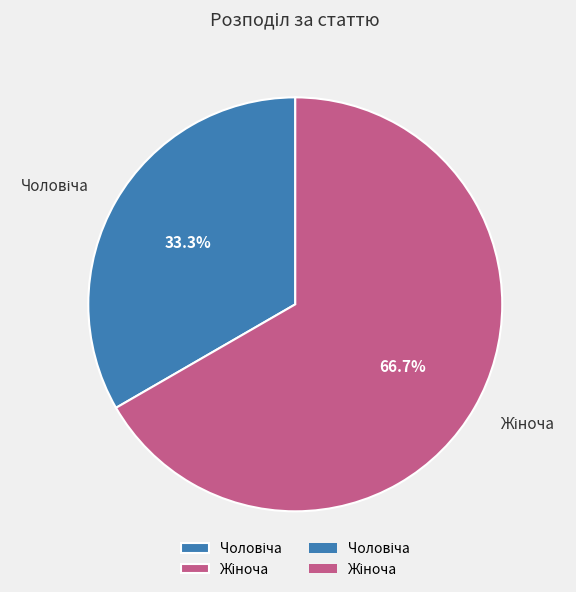

Is there any slice that represents more than half of the pie?

Yes